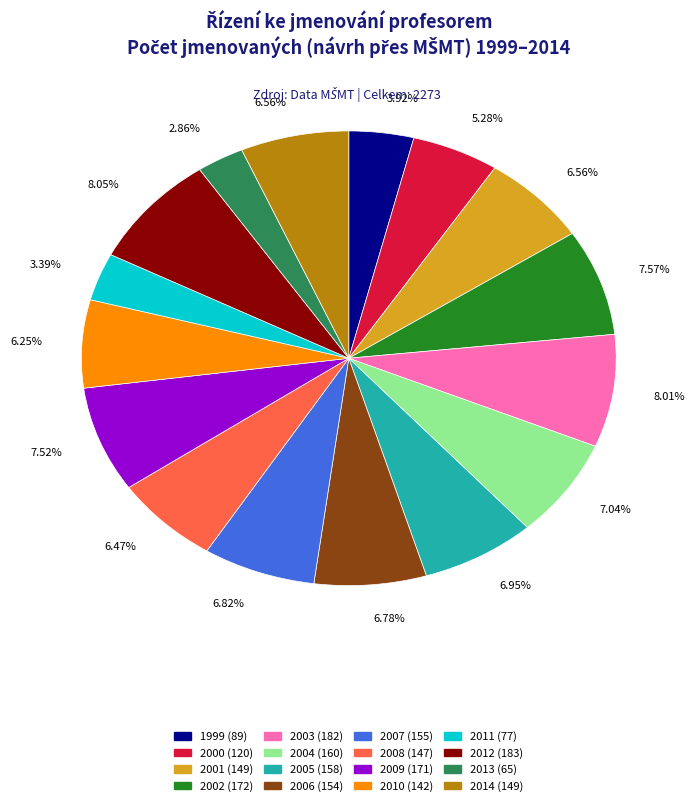

Combined, what portion of the pie is 2013 and 2009?

10.4%